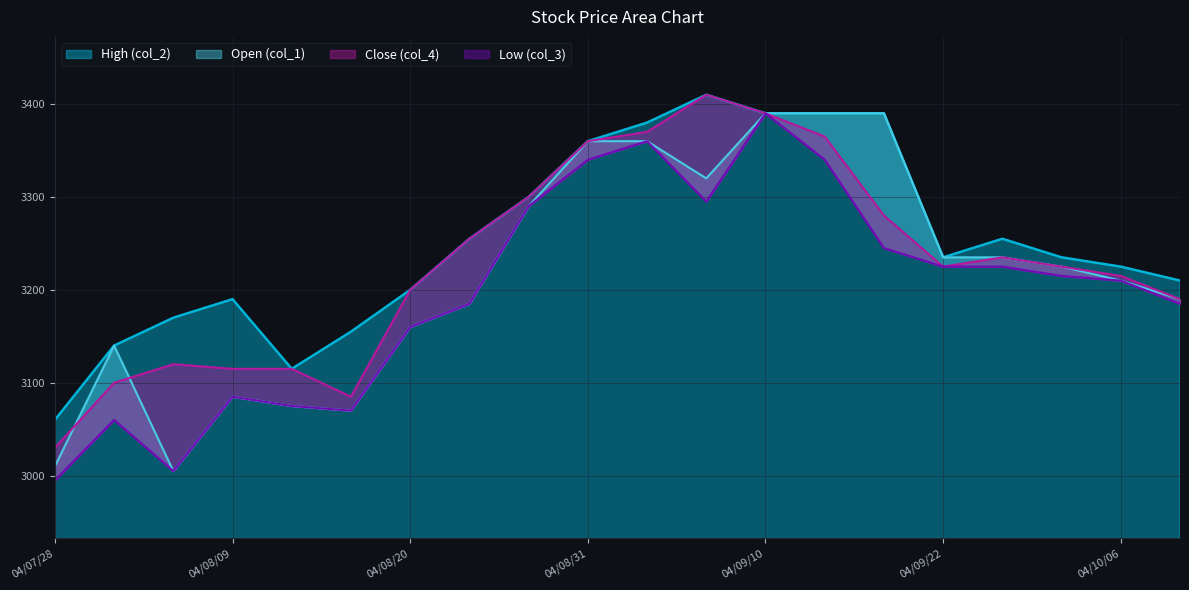

How many data points in col_1 are less than 3225?

10